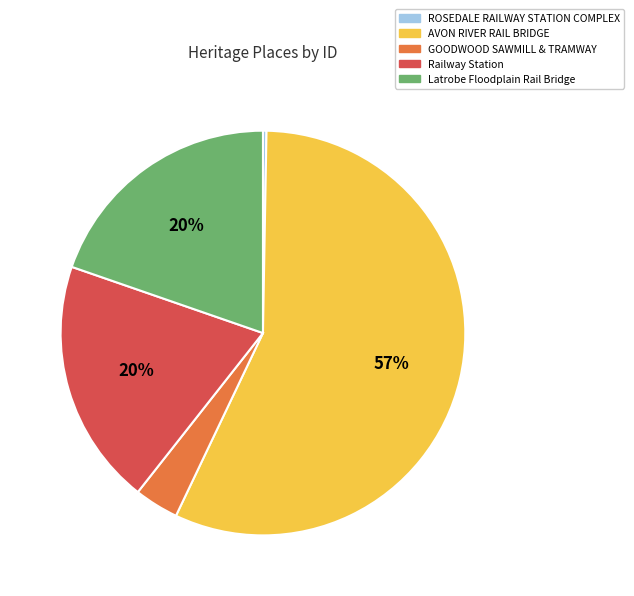

Do GOODWOOD SAWMILL & TRAMWAY and Latrobe Floodplain Rail Bridge together represent more than half of the pie?

No